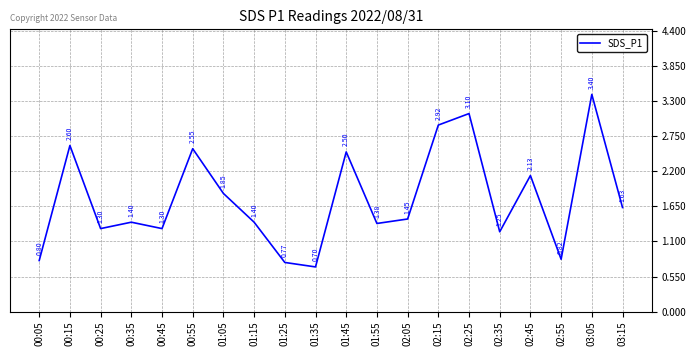

Between 01:55 and 02:45, which is larger?

02:45